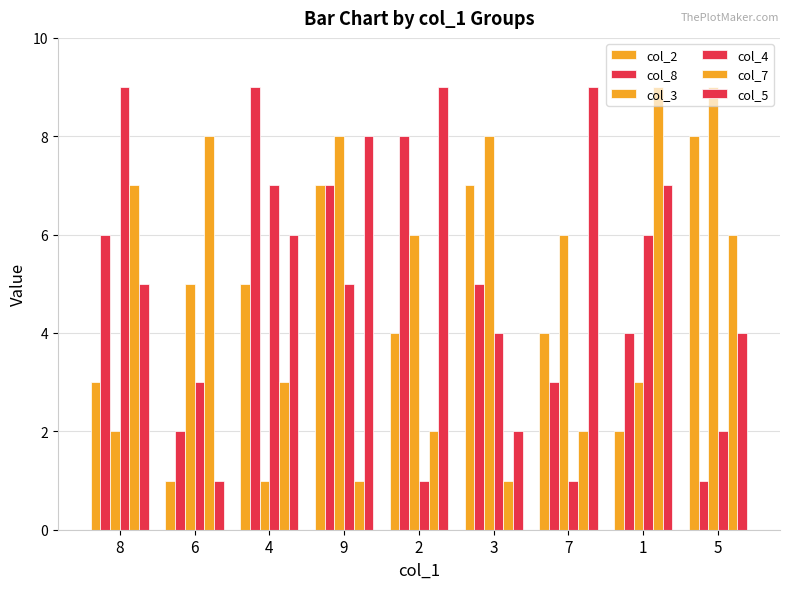

What is the label of the 3rd bar from the left?

4